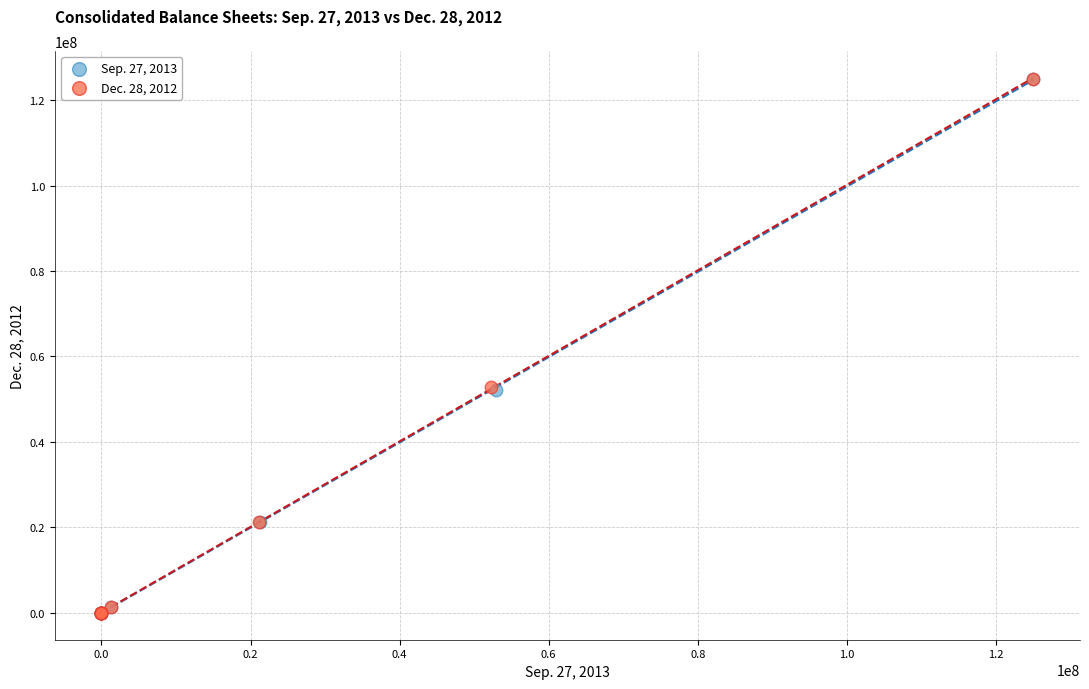

What are all the series names shown in the legend?

Sep. 27, 2013, Dec. 28, 2012